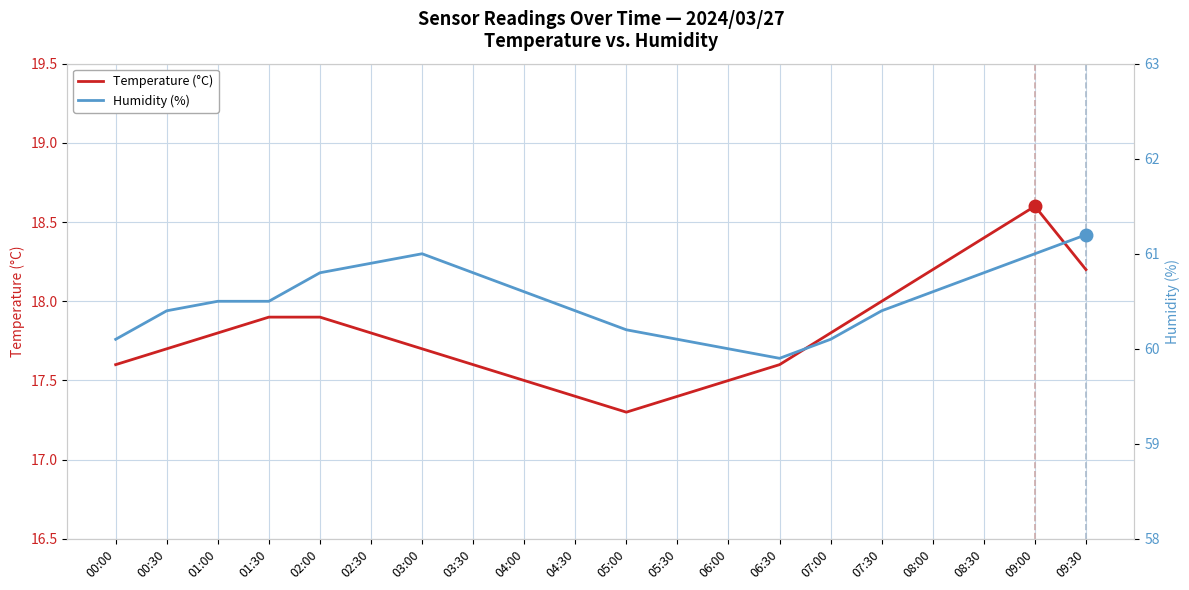

How many interior local valleys does the Humidity (%) series have?

1